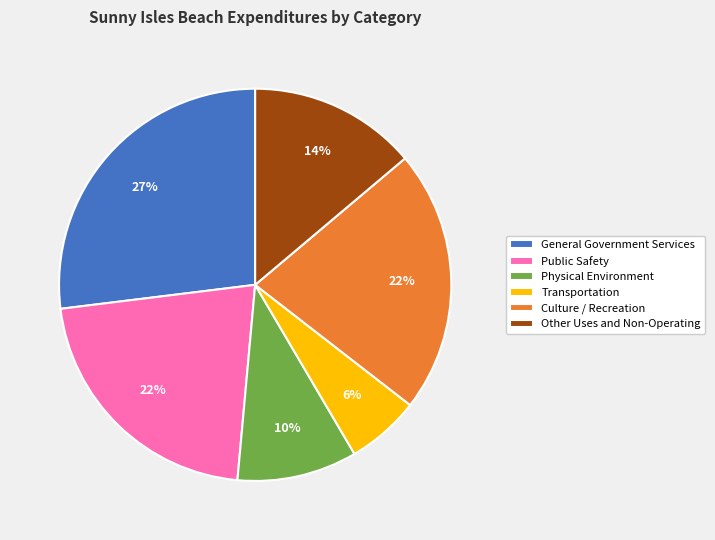

Is it true that General Government Services is 21% of the pie?

False